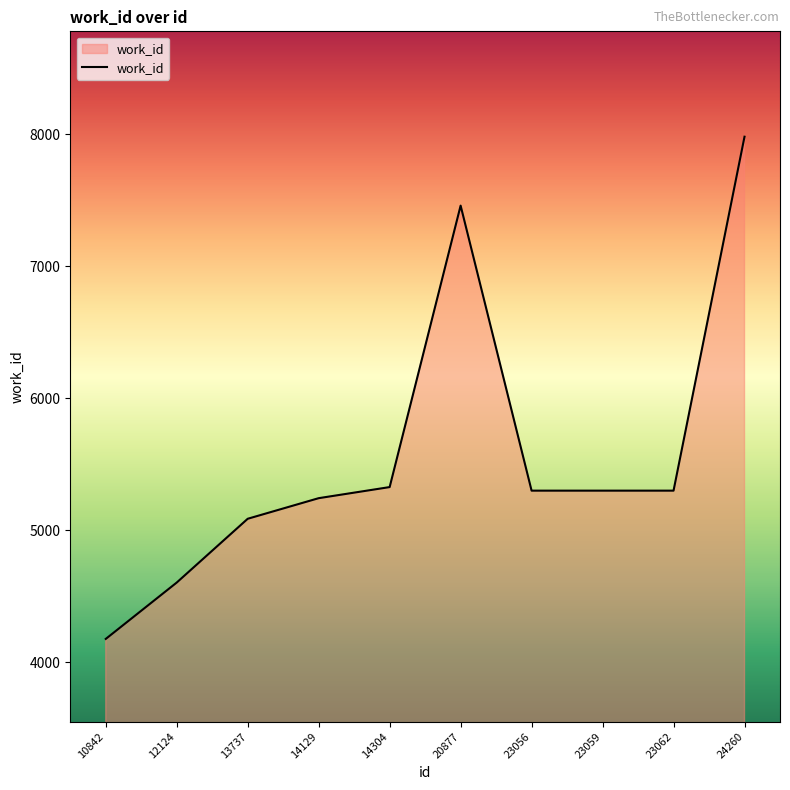

What is the greatest value displayed?

7982